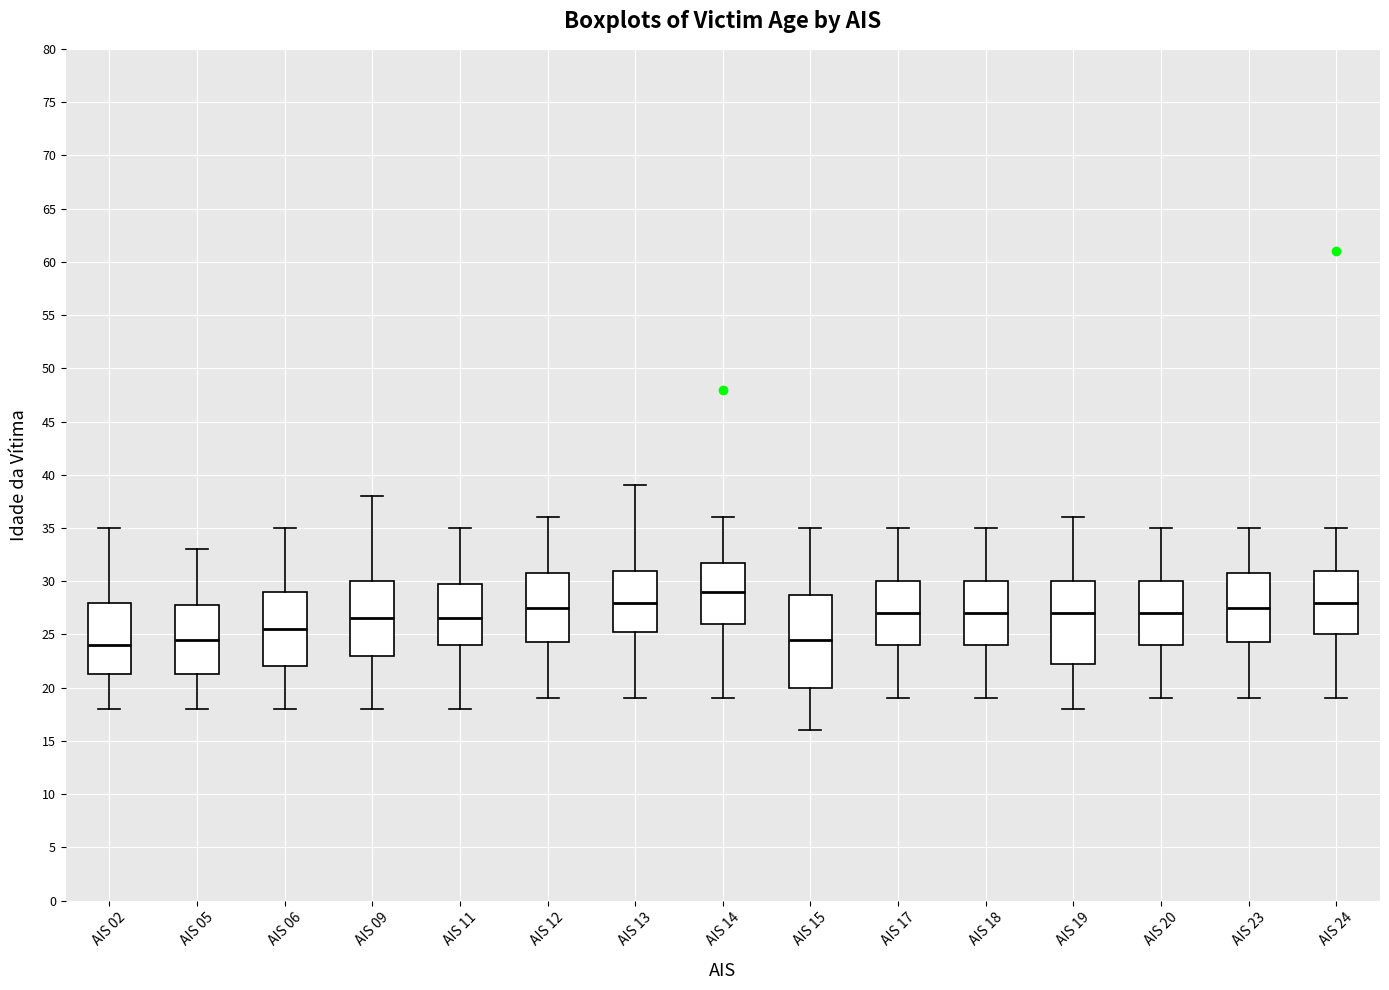

Which box has the highest median line?

AIS 14